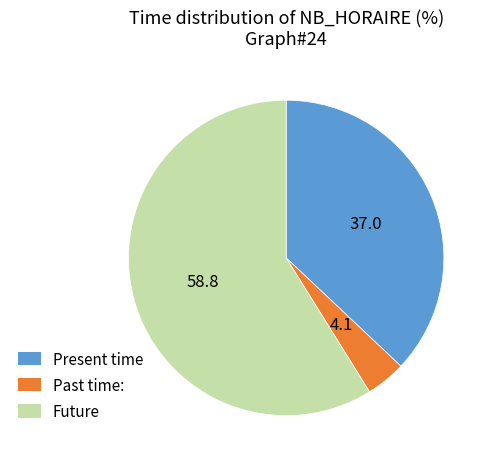

Is the sum of Past time: and Present time greater than half?

No